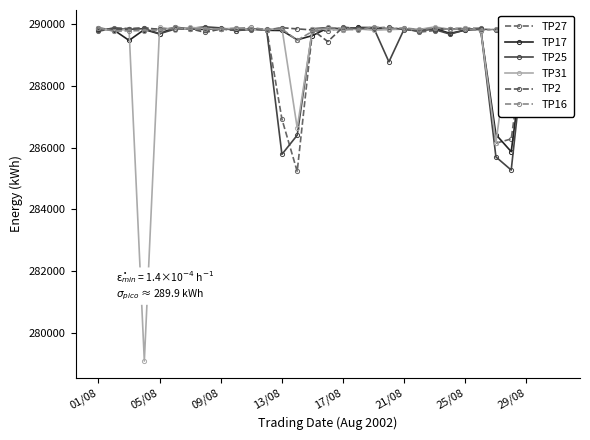

What are all the series names shown in the legend?

TP27, TP17, TP25, TP31, TP2, TP16